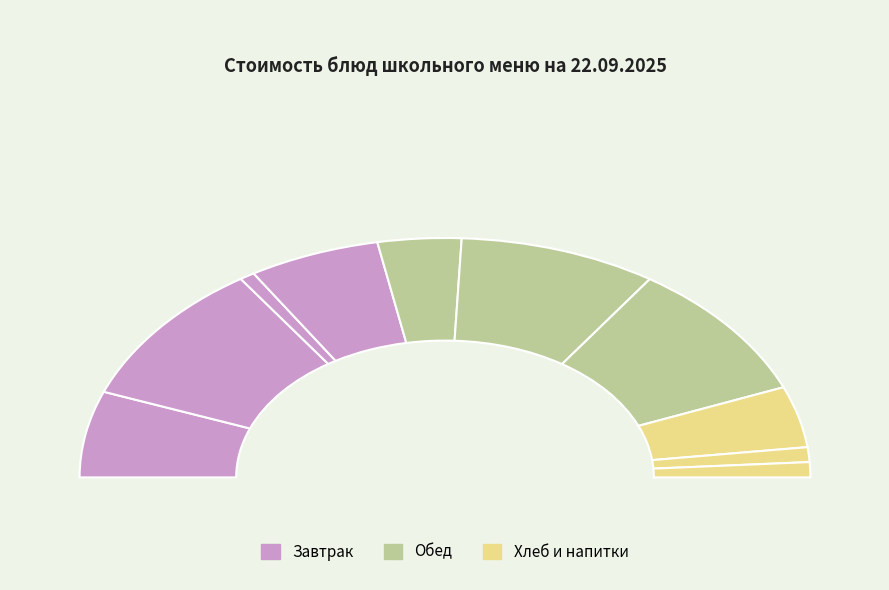

Is there a majority slice in this chart?

No